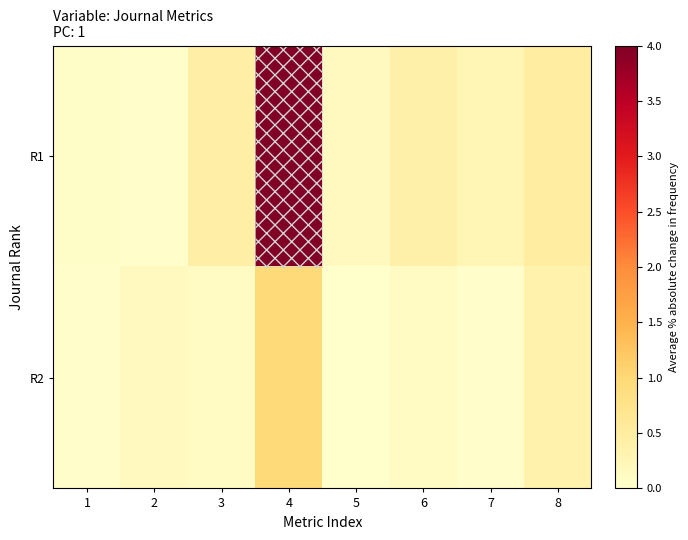

At which category does the chart reach its peak across all series?

4